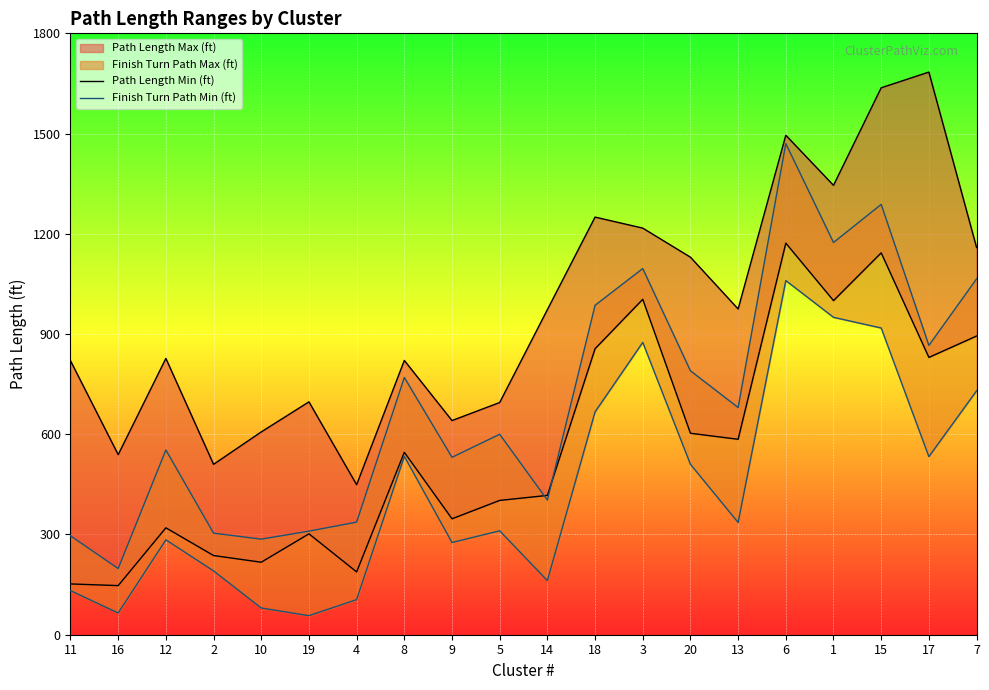

At which category does the chart reach its minimum across all series?

19